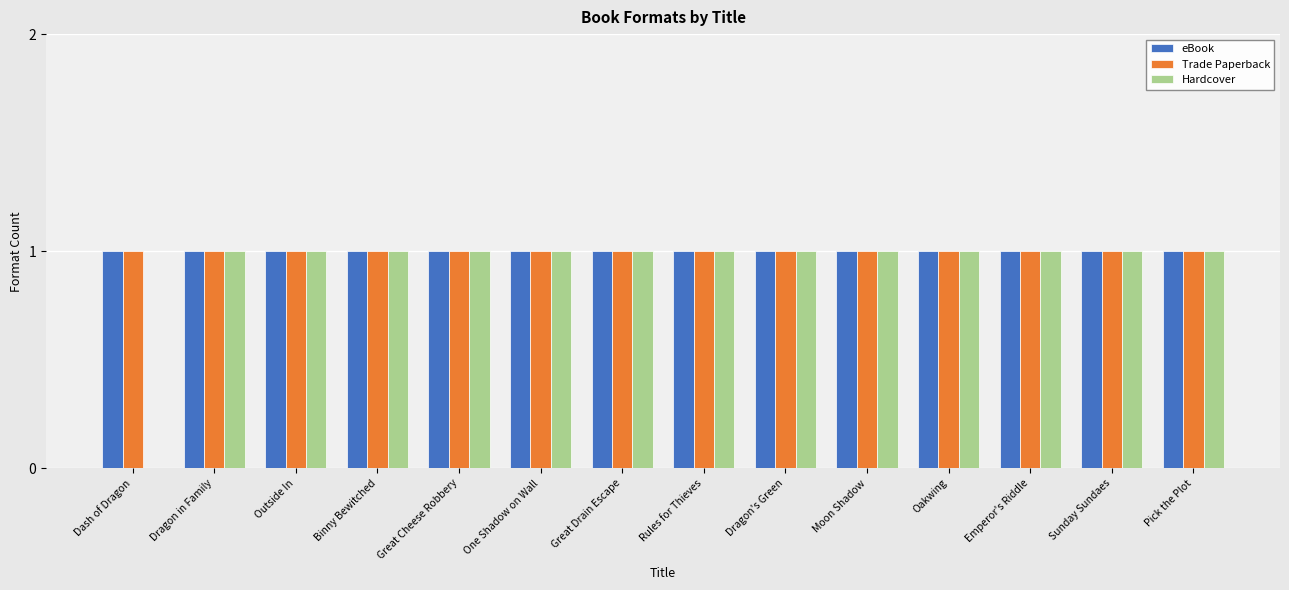

Reading left to right, extract all data points from this chart.

eBook: Dash of Dragon=1	Dragon in Family=1	Outside In=1	Binny Bewitched=1	Great Cheese Robbery=1	One Shadow on Wall=1	Great Drain Escape=1	Rules for Thieves=1	Dragon's Green=1	Moon Shadow=1	Oakwing=1	Emperor's Riddle=1	Sunday Sundaes=1	Pick the Plot=1
Trade Paperback: Dash of Dragon=1	Dragon in Family=1	Outside In=1	Binny Bewitched=1	Great Cheese Robbery=1	One Shadow on Wall=1	Great Drain Escape=1	Rules for Thieves=1	Dragon's Green=1	Moon Shadow=1	Oakwing=1	Emperor's Riddle=1	Sunday Sundaes=1	Pick the Plot=1
Hardcover: Dash of Dragon=0	Dragon in Family=1	Outside In=1	Binny Bewitched=1	Great Cheese Robbery=1	One Shadow on Wall=1	Great Drain Escape=1	Rules for Thieves=1	Dragon's Green=1	Moon Shadow=1	Oakwing=1	Emperor's Riddle=1	Sunday Sundaes=1	Pick the Plot=1